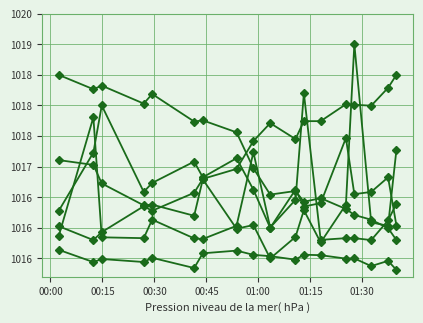

Does the chart have visible grid lines?

Yes